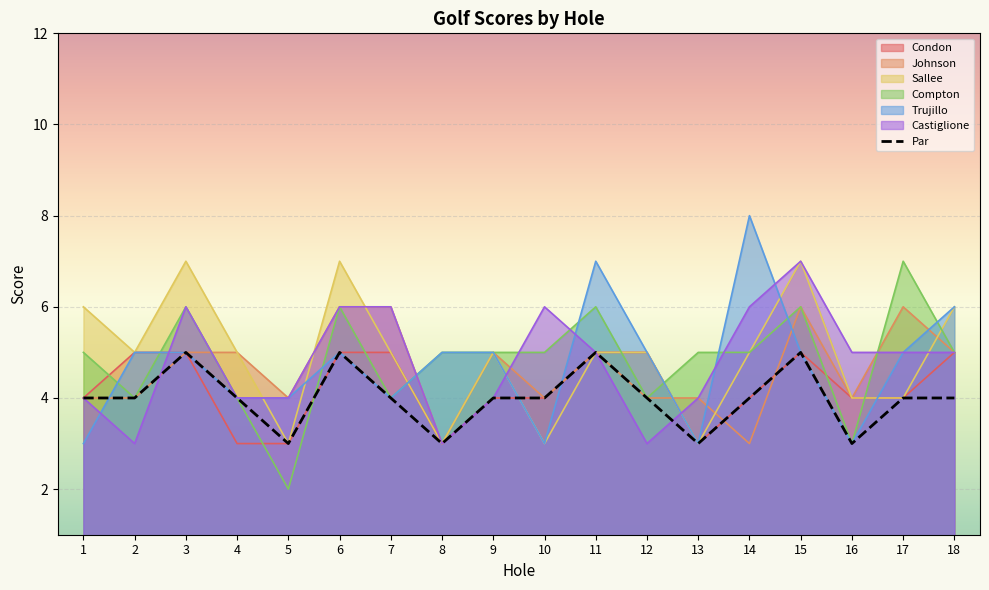

Between 5 and 10, which is larger?

10